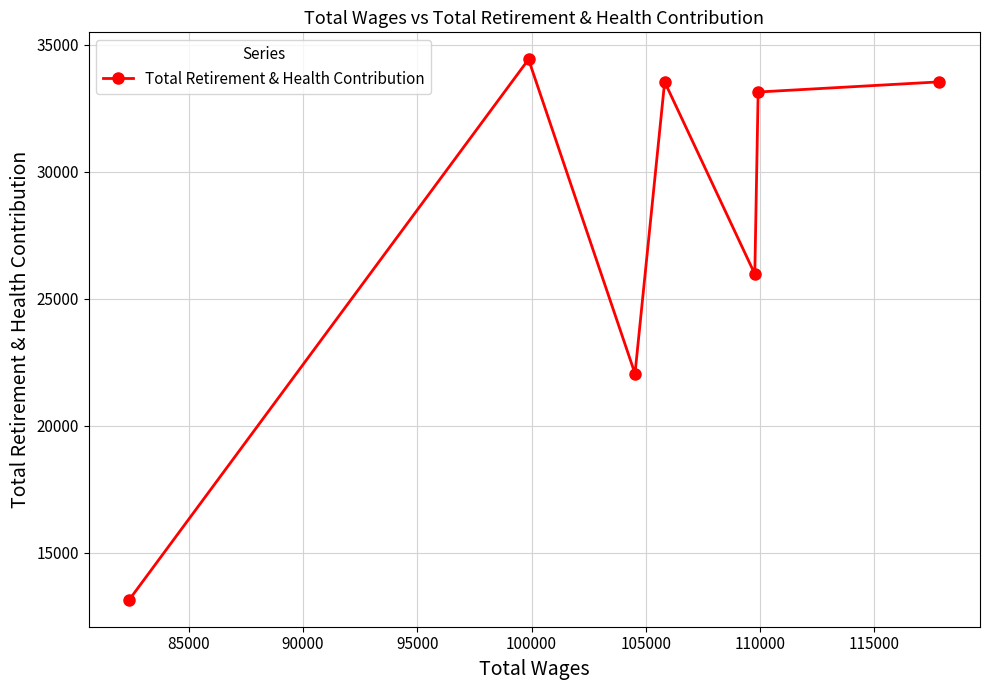

What is the difference between the maximum and second lowest values?

12375